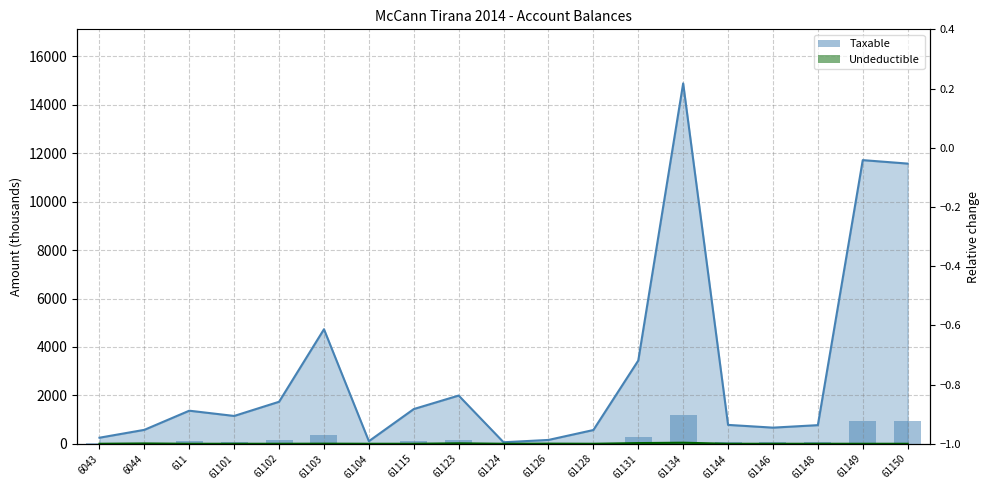

At 61115, list the series in order from largest to smallest.

Taxable, Undeductible